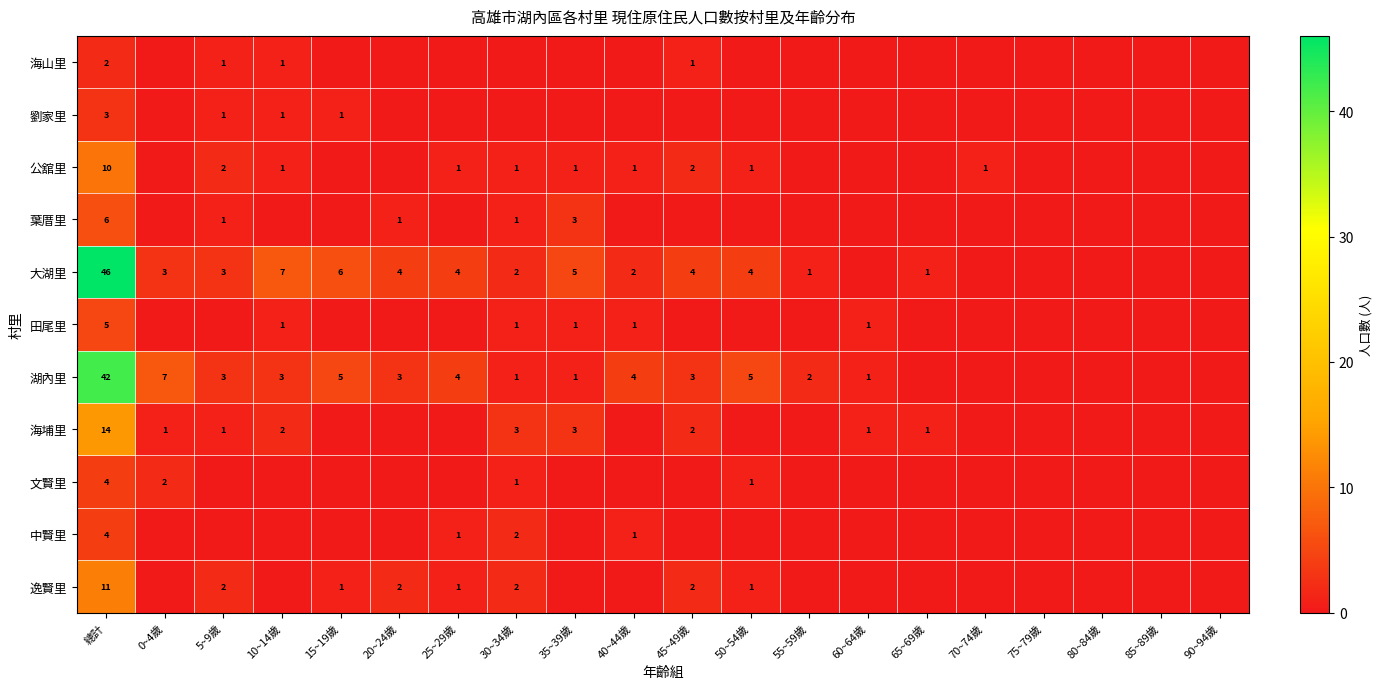

Is it true that 逸賢里 equals 3 at 5~9歲?

False